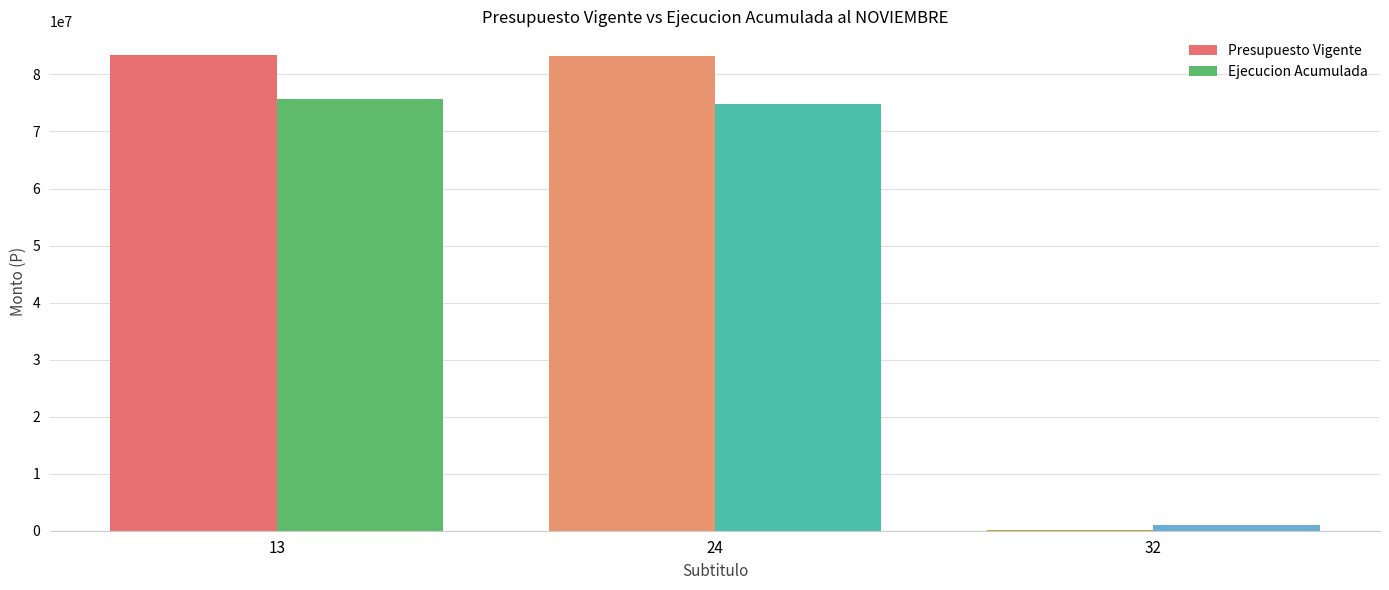

What is the highest value of the Ejecucion Acumulada series?

75626439